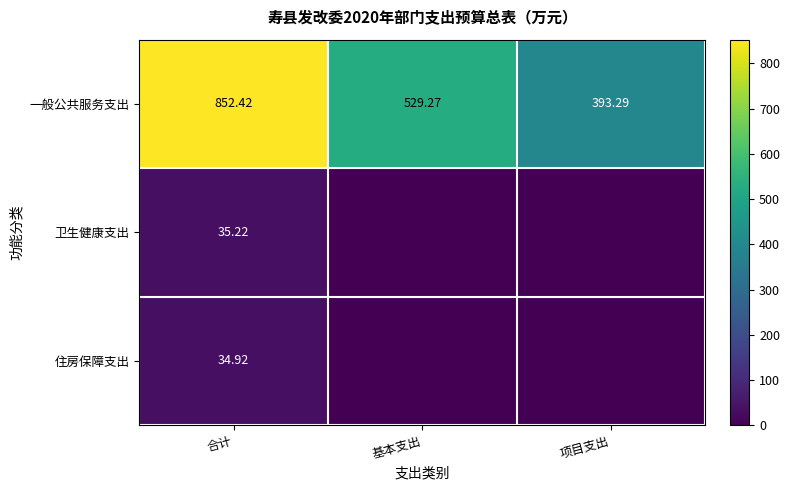

At how many categories does at least one series exceed 355?

3